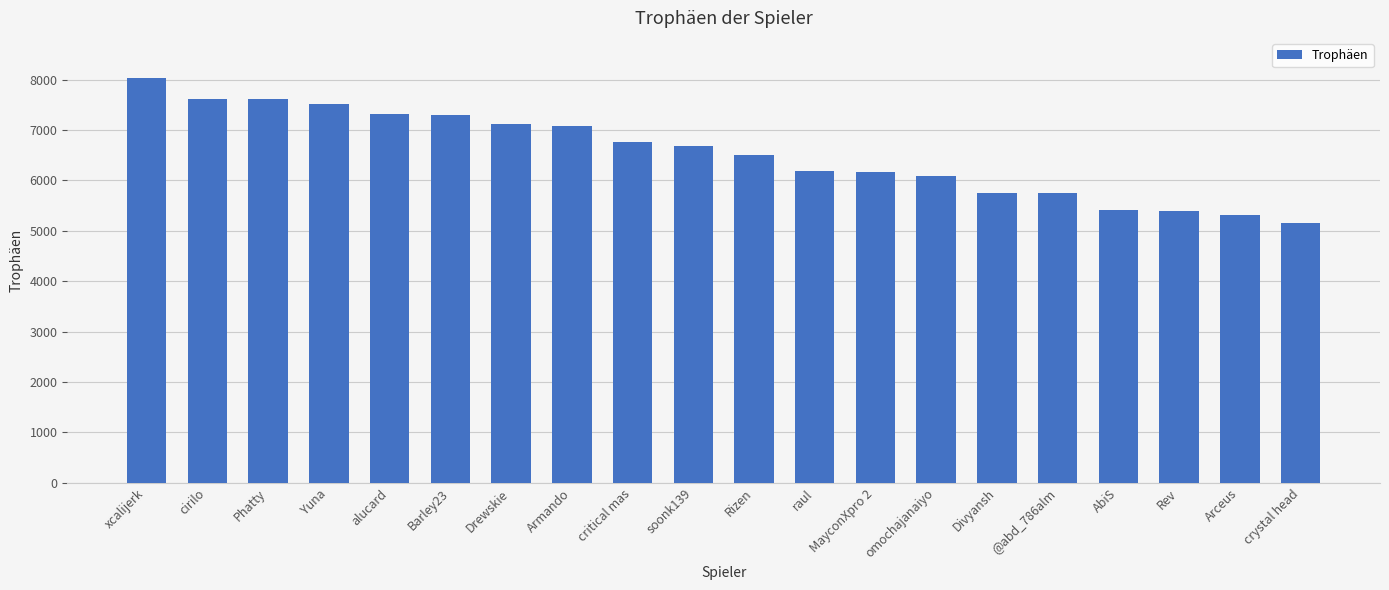

Approximately how many times larger is the value at Armando compared to Barley23?

1.0